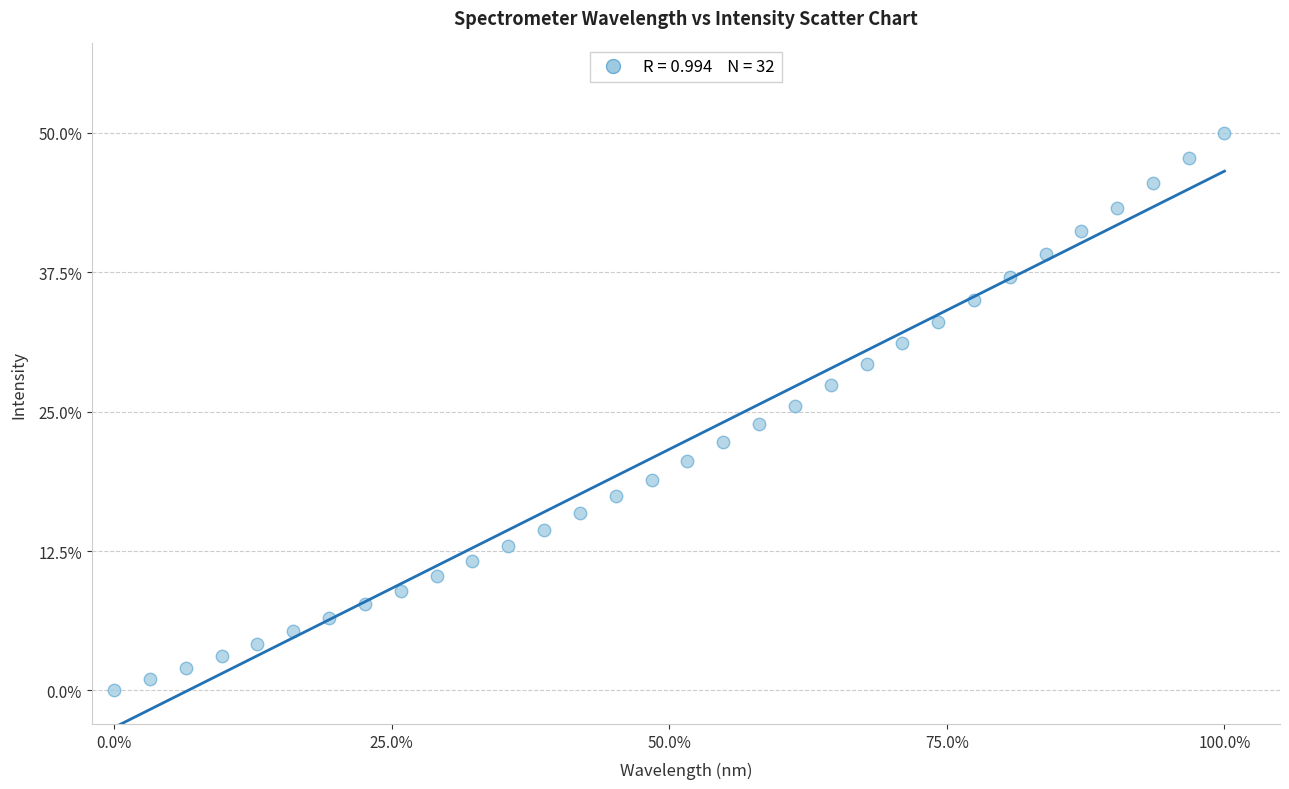

What is the range of X values (max minus min)?

100.0